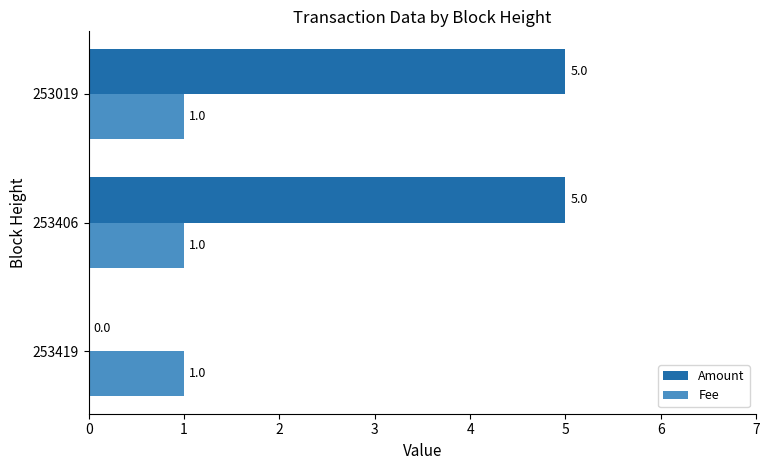

How many Amount values are between 0 and 5?

3